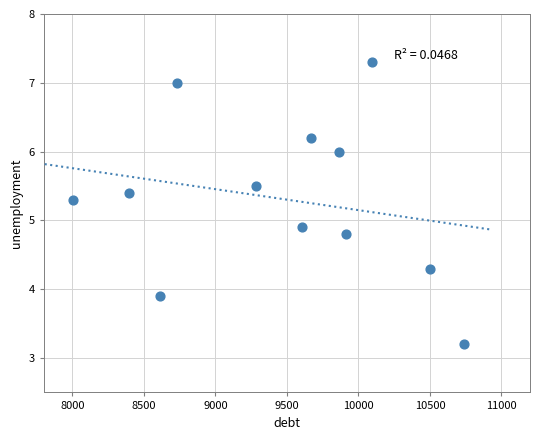

What is the average Y value?

5.3